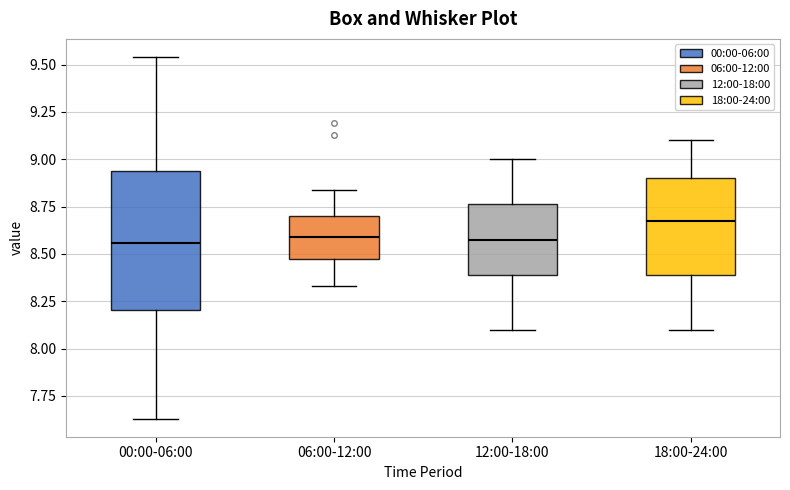

Reading left to right, transcribe this box plot: for each box, give where its median line is, the range the box spans, and where its two whiskers end, as read against the y-axis. The values are not printed on the chart, so give them approximately, as read against the axis.

00:00-06:00: median 8.55, box 8.20 to 8.95, whiskers 7.65 to 9.55
06:00-12:00: median 8.60, box 8.45 to 8.70, whiskers 8.35 to 8.85
12:00-18:00: median 8.60, box 8.40 to 8.75, whiskers 8.10 to 9.00
18:00-24:00: median 8.70, box 8.40 to 8.90, whiskers 8.10 to 9.10